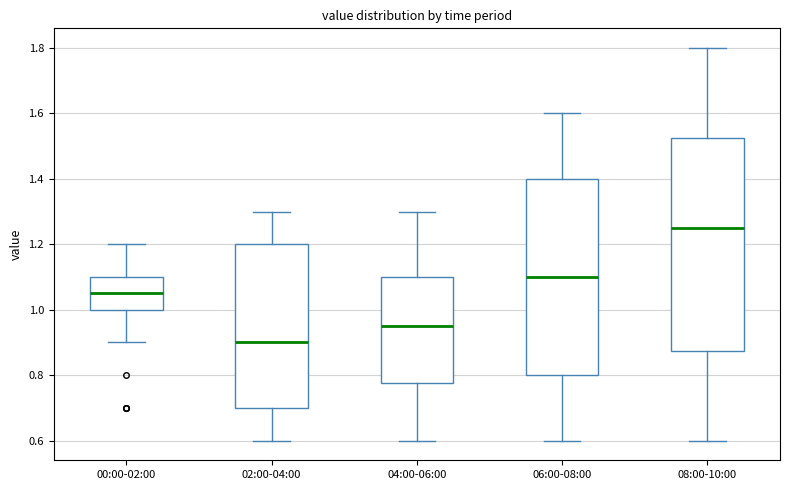

Reading left to right, transcribe this box plot: for each box, give where its median line is, the range the box spans, and where its two whiskers end, as read against the y-axis. The values are not printed on the chart, so give them approximately, as read against the axis.

00:00-02:00: median 1.06, box 1.00 to 1.10, whiskers 0.90 to 1.20
02:00-04:00: median 0.90, box 0.70 to 1.20, whiskers 0.60 to 1.30
04:00-06:00: median 0.96, box 0.78 to 1.10, whiskers 0.60 to 1.30
06:00-08:00: median 1.10, box 0.80 to 1.40, whiskers 0.60 to 1.60
08:00-10:00: median 1.26, box 0.88 to 1.52, whiskers 0.60 to 1.80